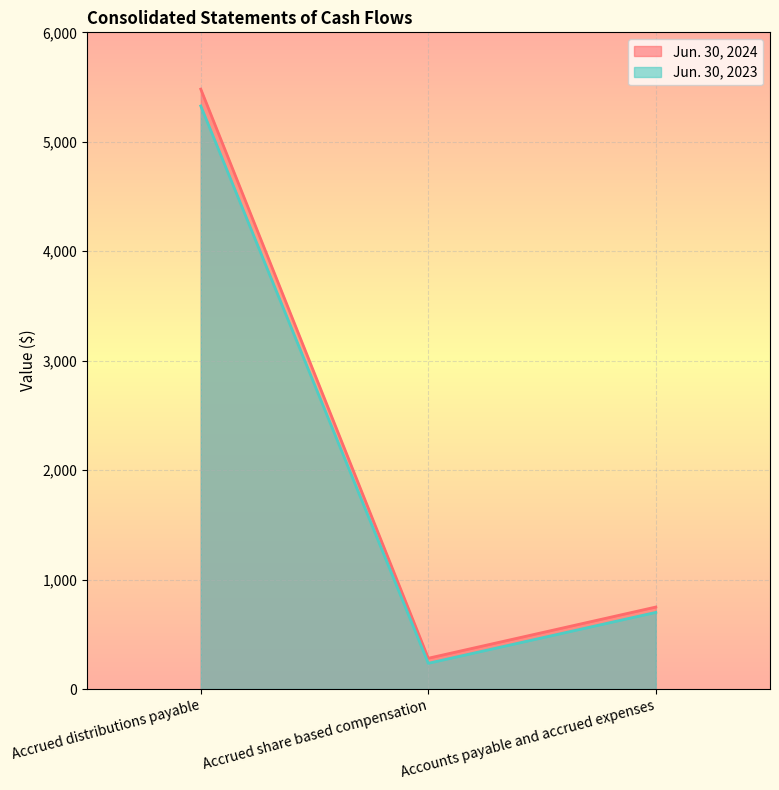

Between Accrued distributions payable and Accrued share based compensation, which series saw the biggest shift?

Jun. 30, 2024